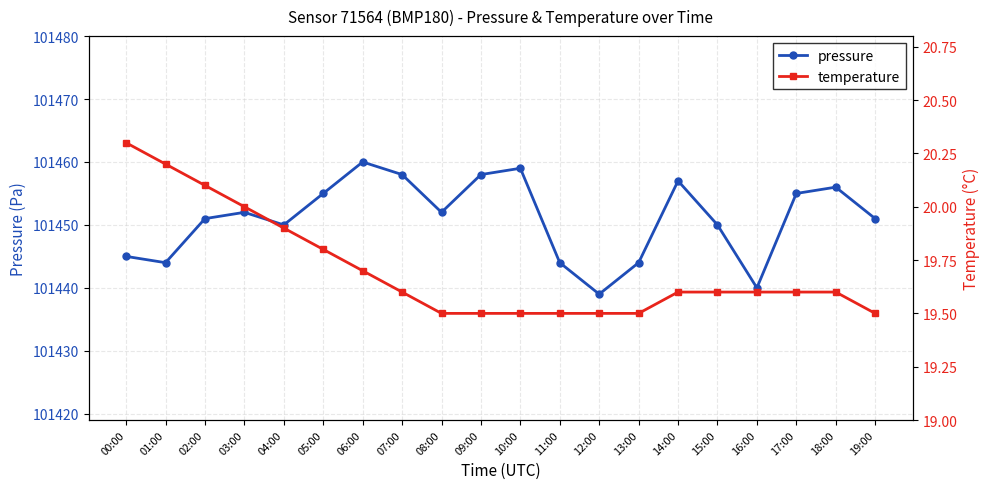

True or false: temperature and pressure cross at least once.

False